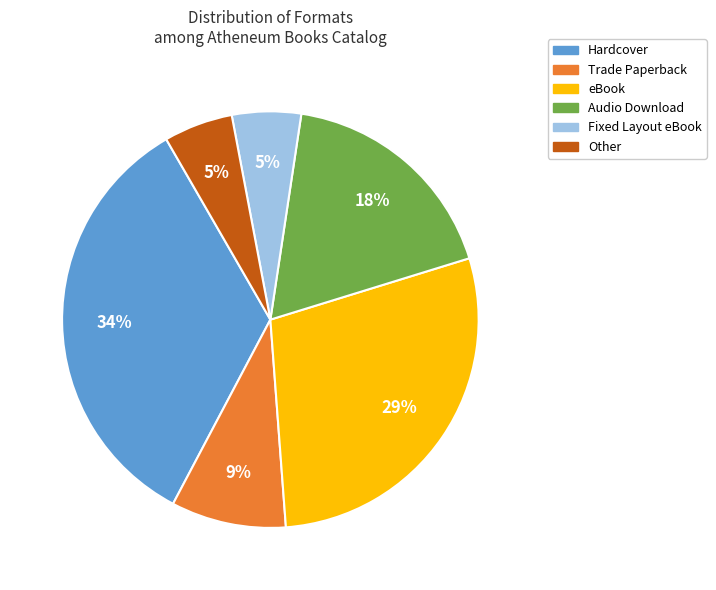

Count the number of slices in the pie.

6